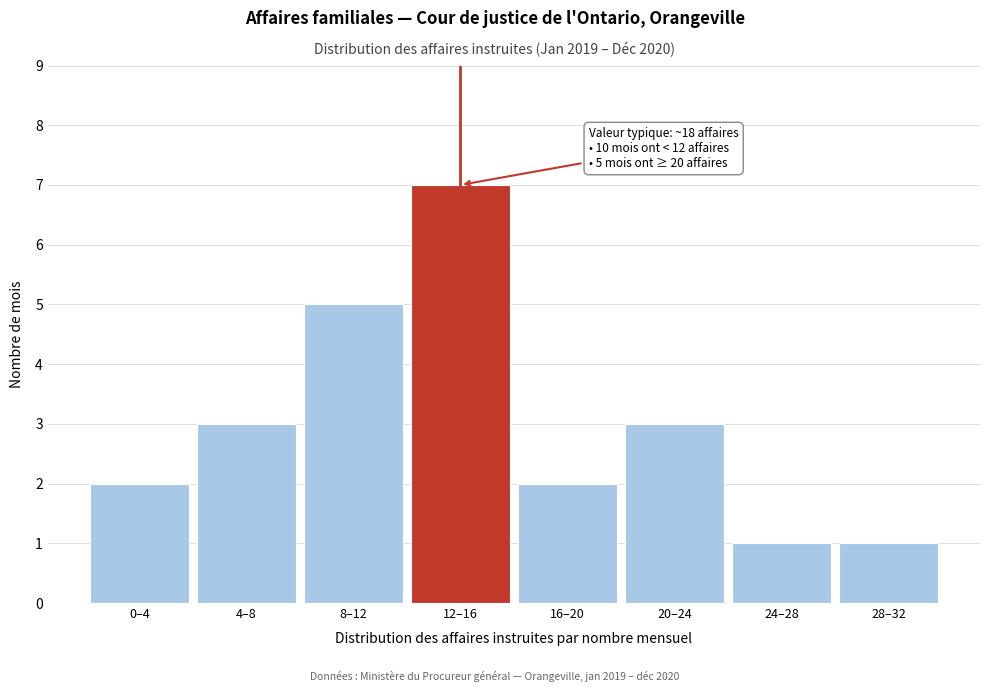

Reading left to right, what are all the values shown in this chart?

2	3	5	7	2	3	1	1